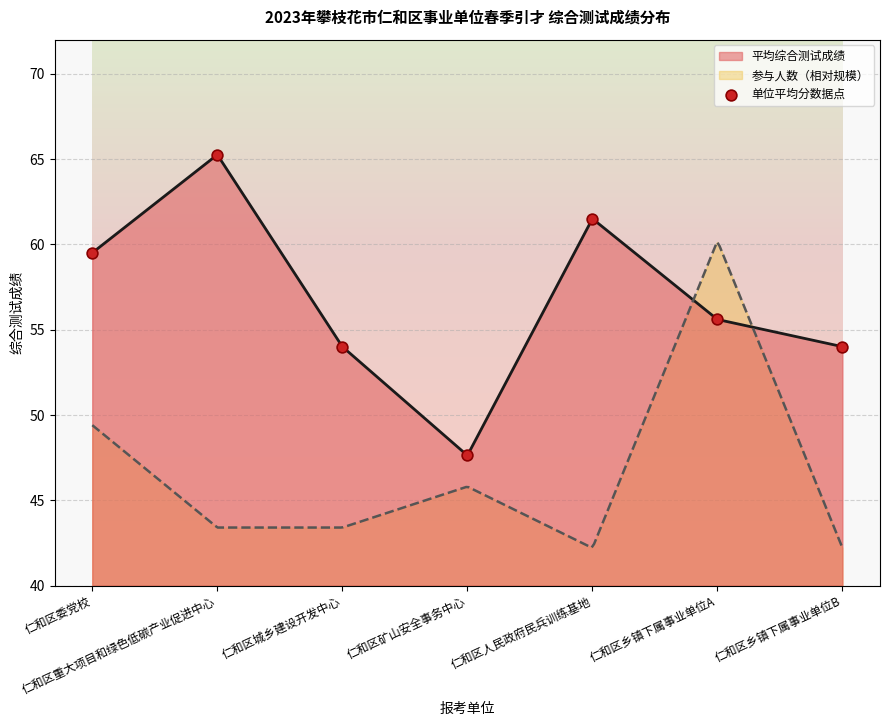

Which has a higher value, 仁和区乡镇下属事业单位A or 仁和区乡镇下属事业单位B?

仁和区乡镇下属事业单位A